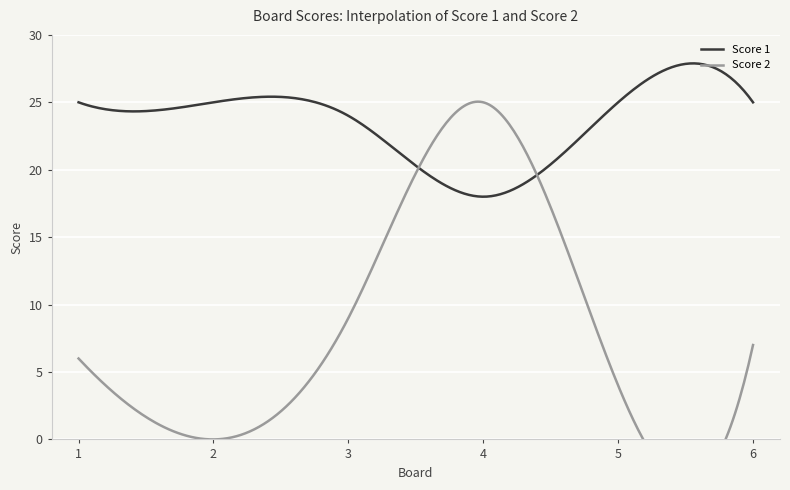

At how many categories does at least one series exceed 18?

6